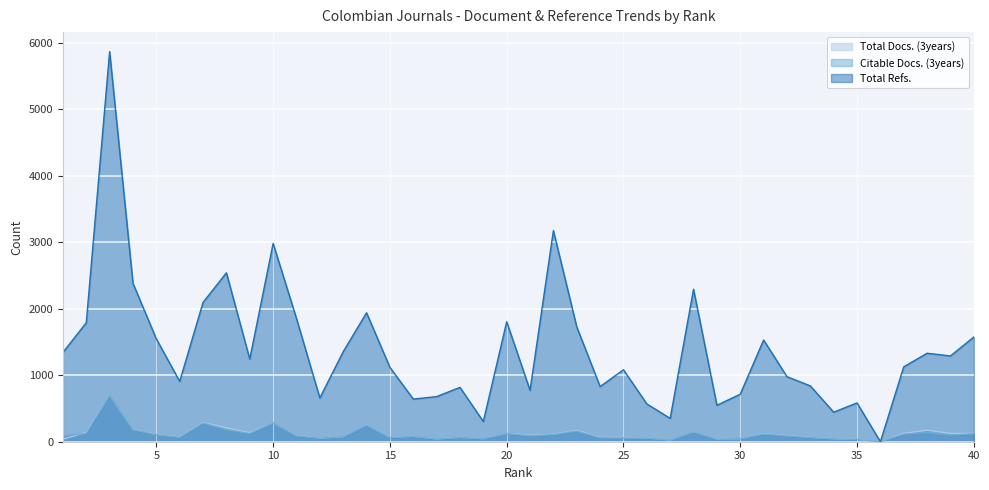

True or false: Citable Docs. (3years) and Total Docs. (3years) intersect in this chart.

True